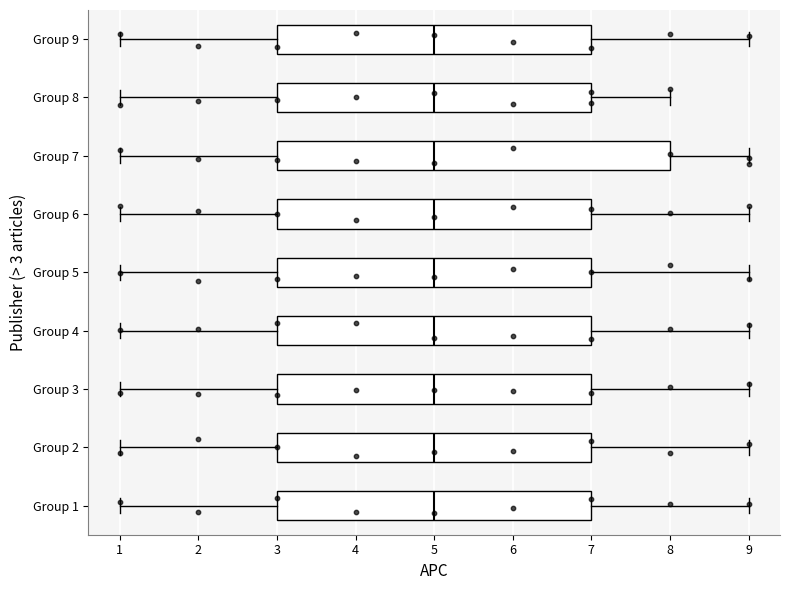

Which box is the widest, from its left edge to its right edge?

Group 7